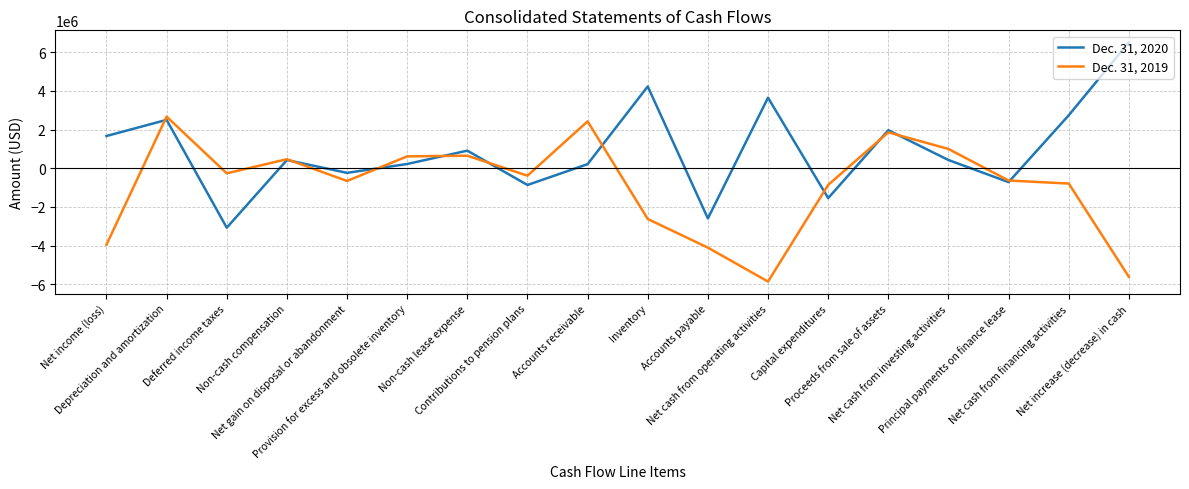

Does the chart display data point markers on the line(s)?

No